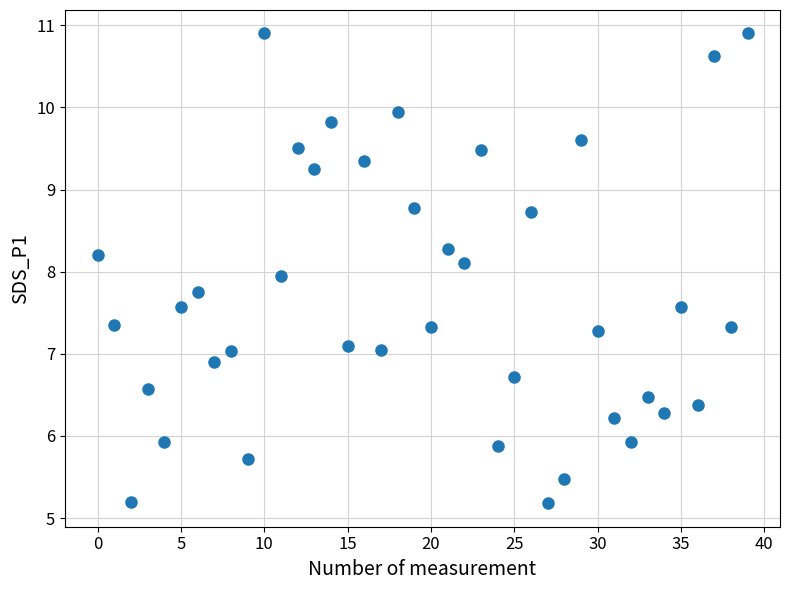

What is the range of Y values (max minus min)?

5.7